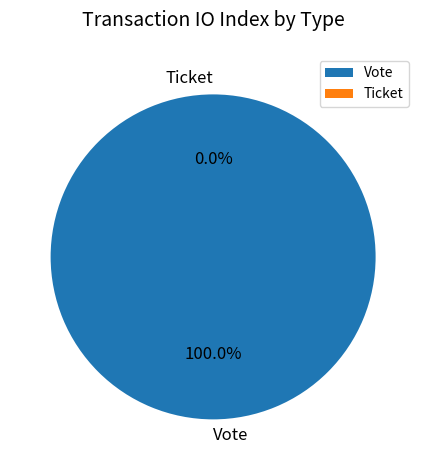

Which slice is the smallest?

Ticket